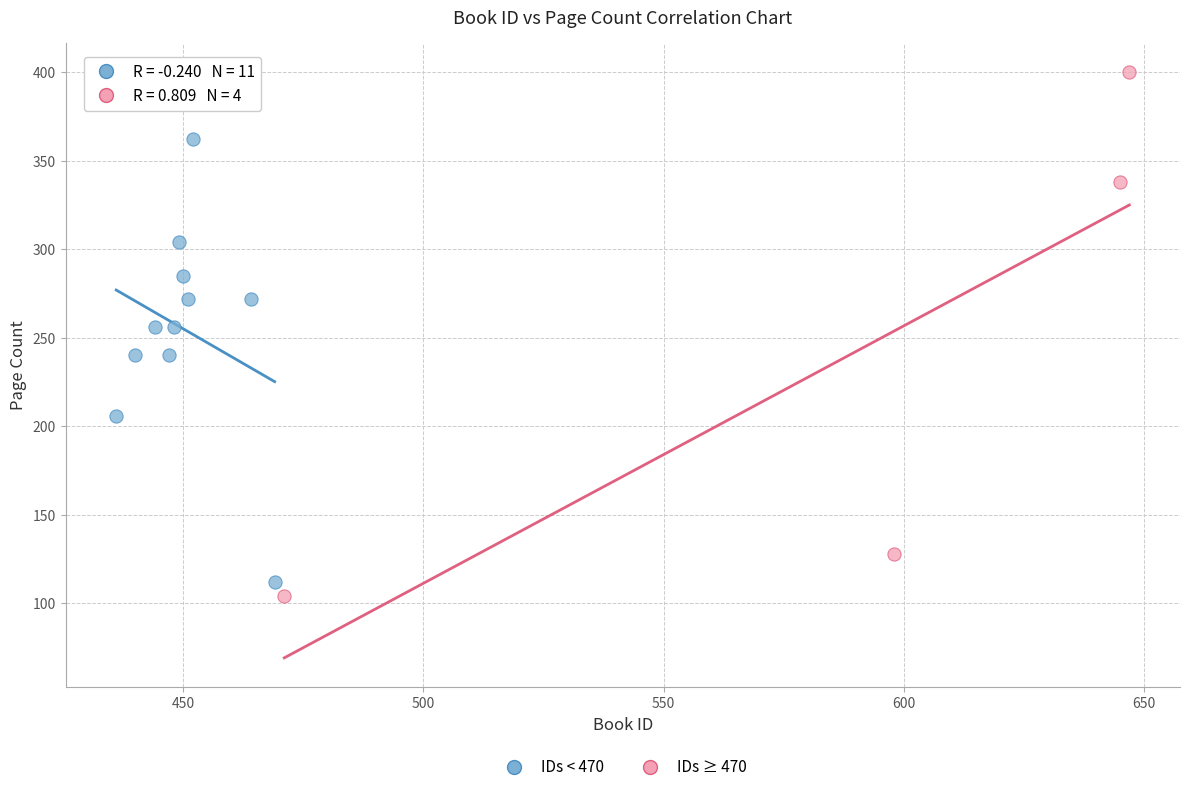

Which series has the largest Y range (max minus min)?

IDs ≥ 470